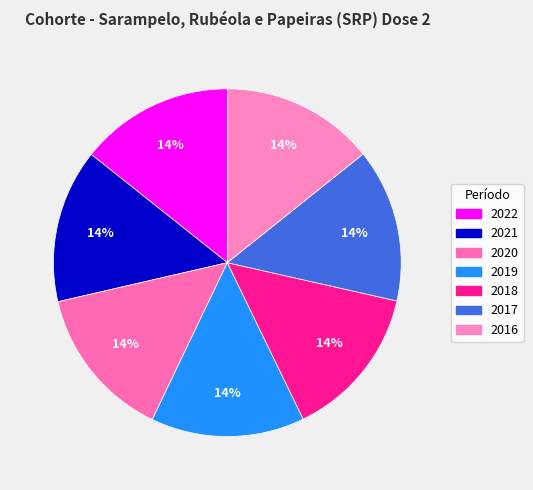

Is it true that 2016 is 3% of the pie?

False